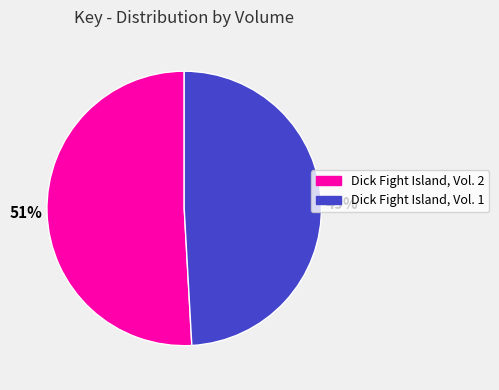

Is the sum of Dick Fight Island, Vol. 2 and Dick Fight Island, Vol. 1 greater than half?

Yes